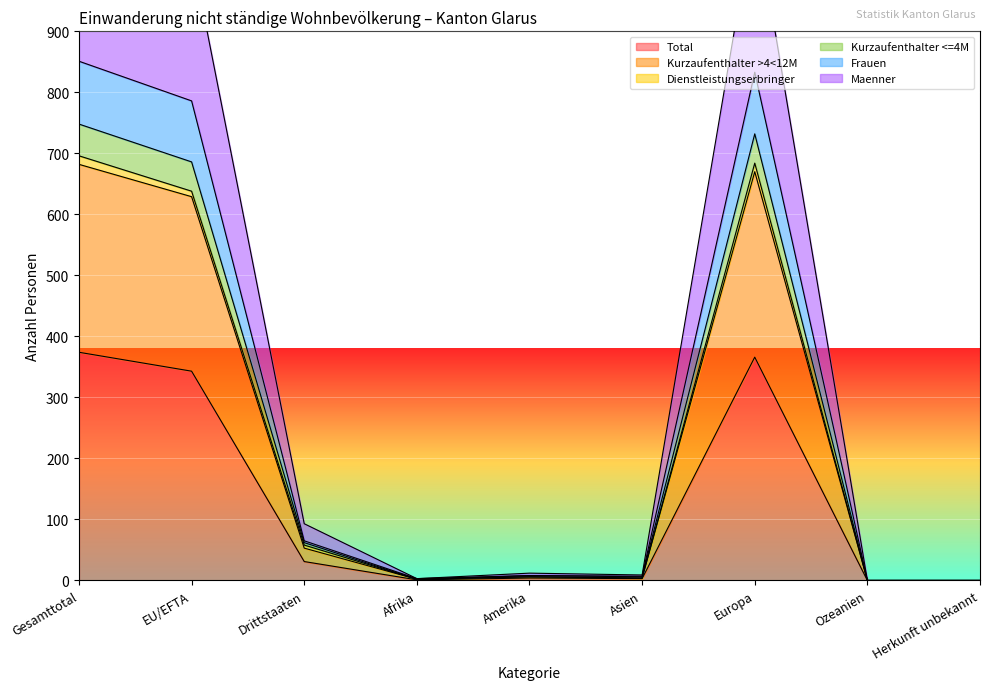

Rank the categories by Kurzaufenthalter <=4M value from lowest to highest.

Ozeanien, Herkunft unbekannt, Afrika, Asien, Amerika, Drittstaaten, EU/EFTA, Europa, Gesamttotal